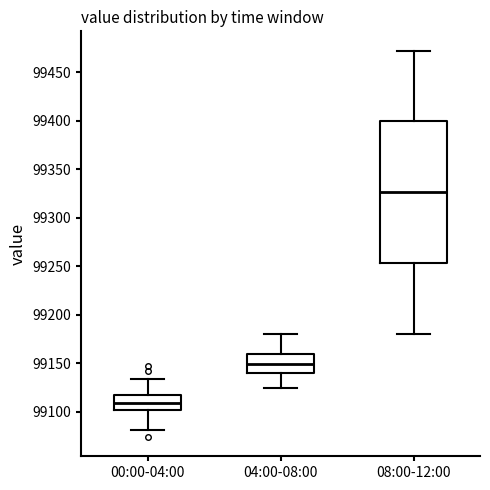

Where does the lower whisker of the box for 04:00-08:00 end on the y-axis? The values are not printed on the chart, so give them approximately, as read against the axis.

99125